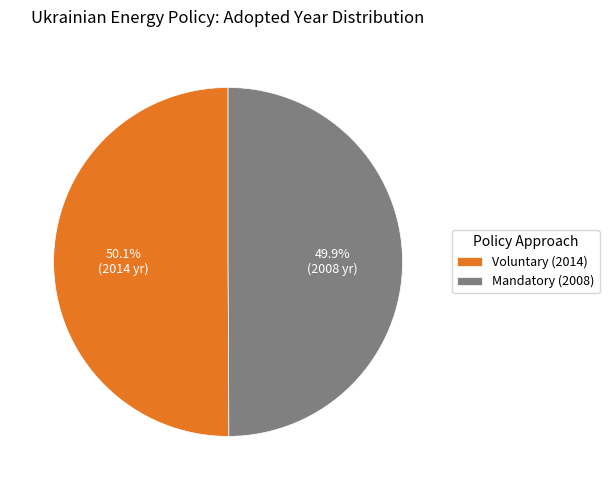

Approximately how many times larger is the value at Voluntary (2014) compared to Mandatory (2008)?

1.0